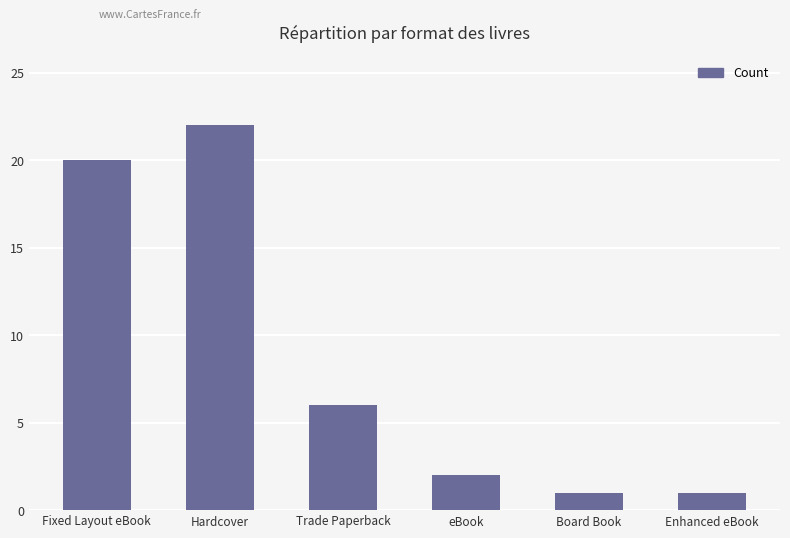

Which category has the highest value across all series?

Hardcover